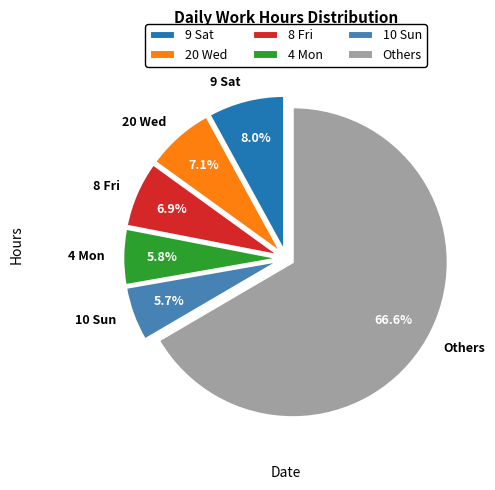

What is the largest slice in the pie chart?

Others